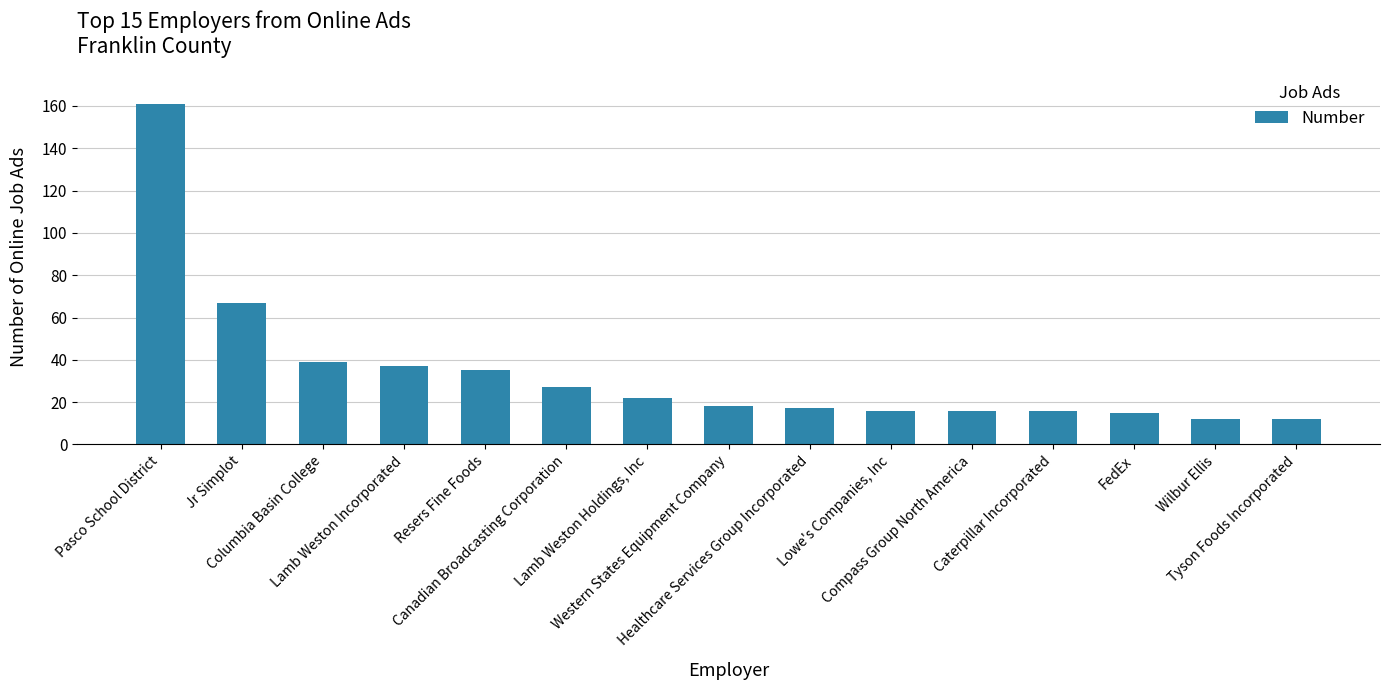

What is the label of the 14th bar from the left?

Wilbur Ellis